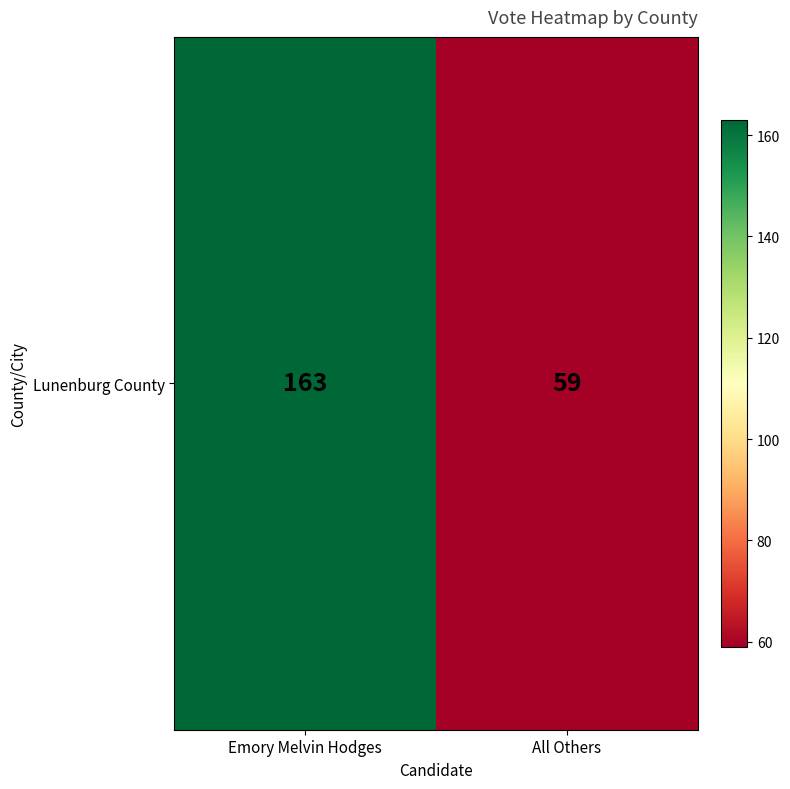

Which label corresponds to the smallest value in the chart?

All Others